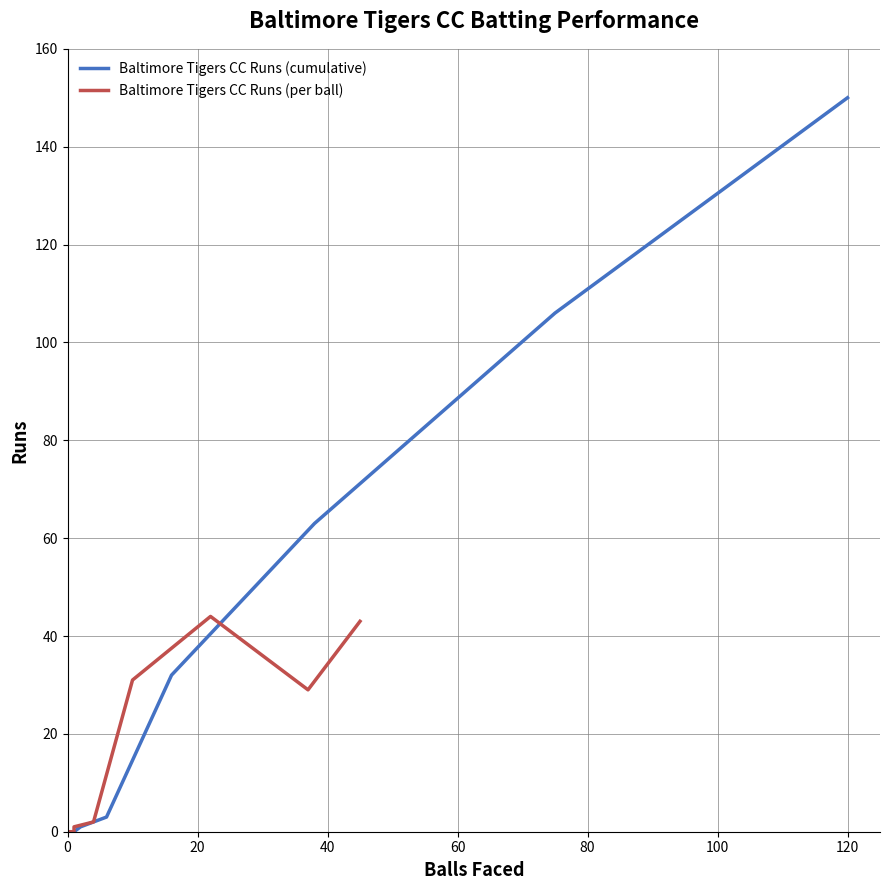

At 80, list the series in order from smallest to largest.

Baltimore Tigers CC Runs (cumulative), Baltimore Tigers CC Runs (per ball)